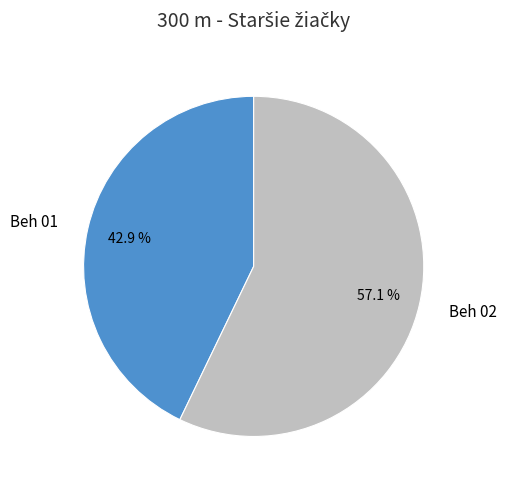

Do Beh 02 and Beh 01 together represent more than half of the pie?

Yes